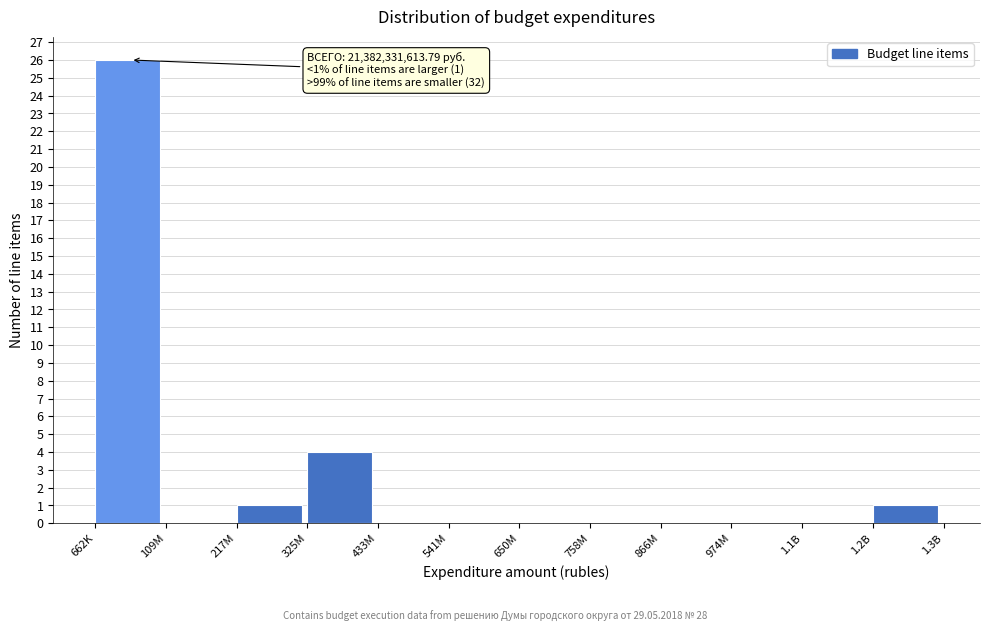

Reading left to right, extract all data points from this chart.

662K=26	109M=0	217M=1	325M=4	433M=0	541M=0	650M=0	758M=0	866M=0	974M=0	1.1B=0	1.2B=1